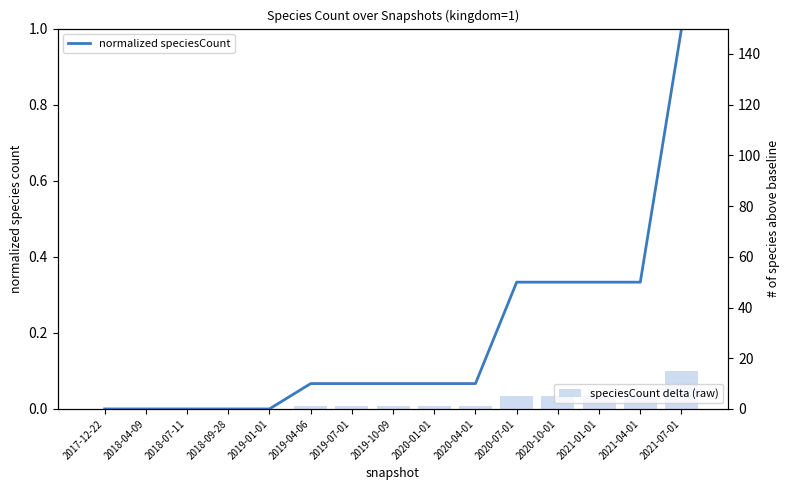

The value of normalized speciesCount at 2017-12-22 is 0.0. True or false?

True